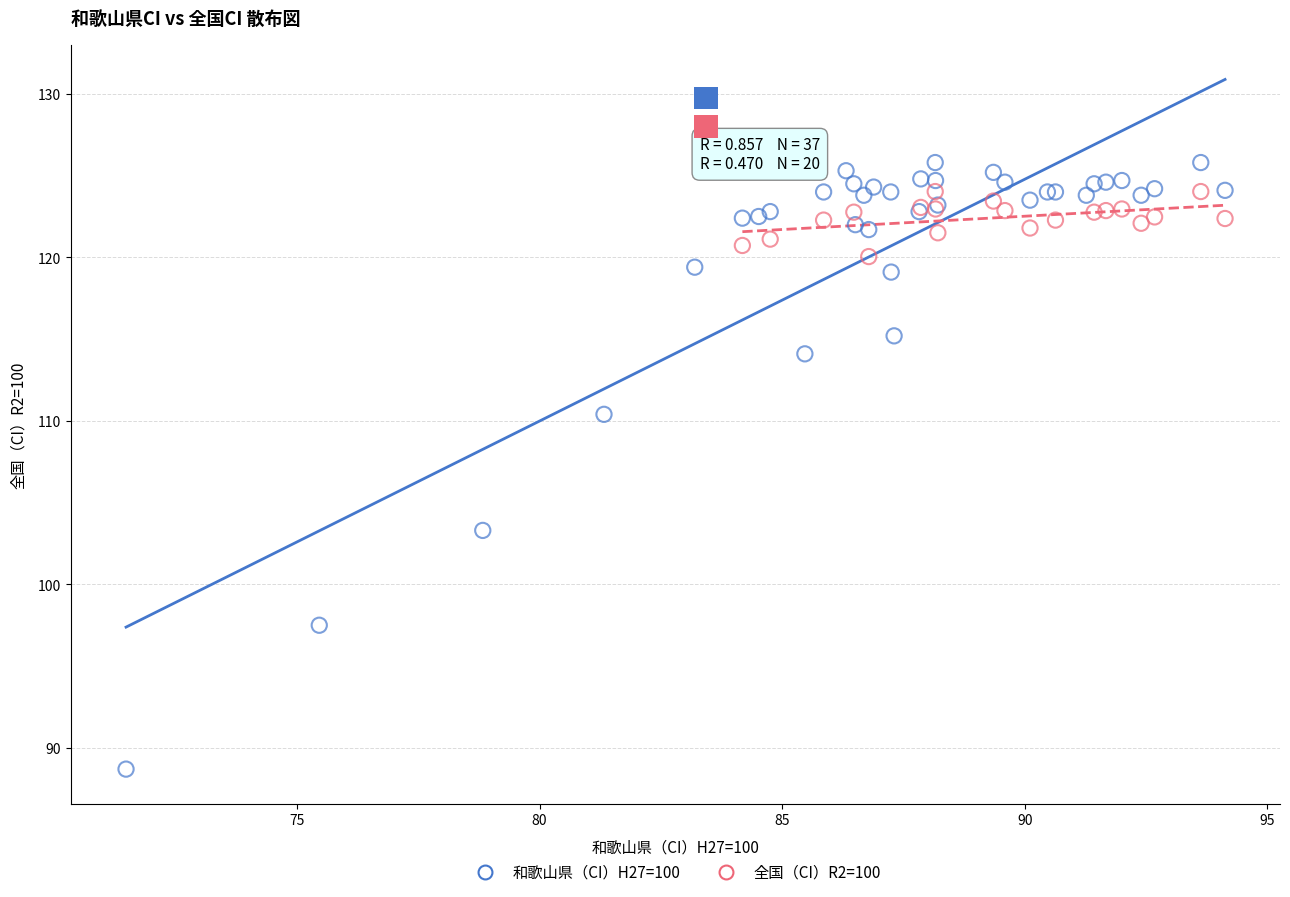

Which series reaches the minimum Y coordinate?

和歌山県（CI）H27=100